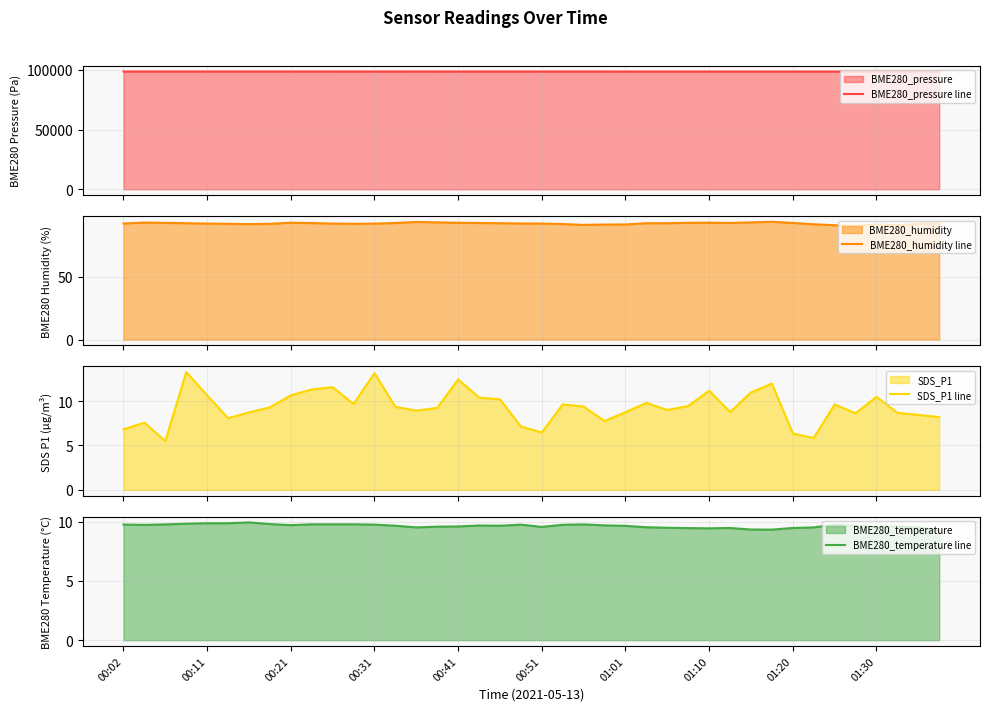

What is the total value across all series at 23?

98746.3